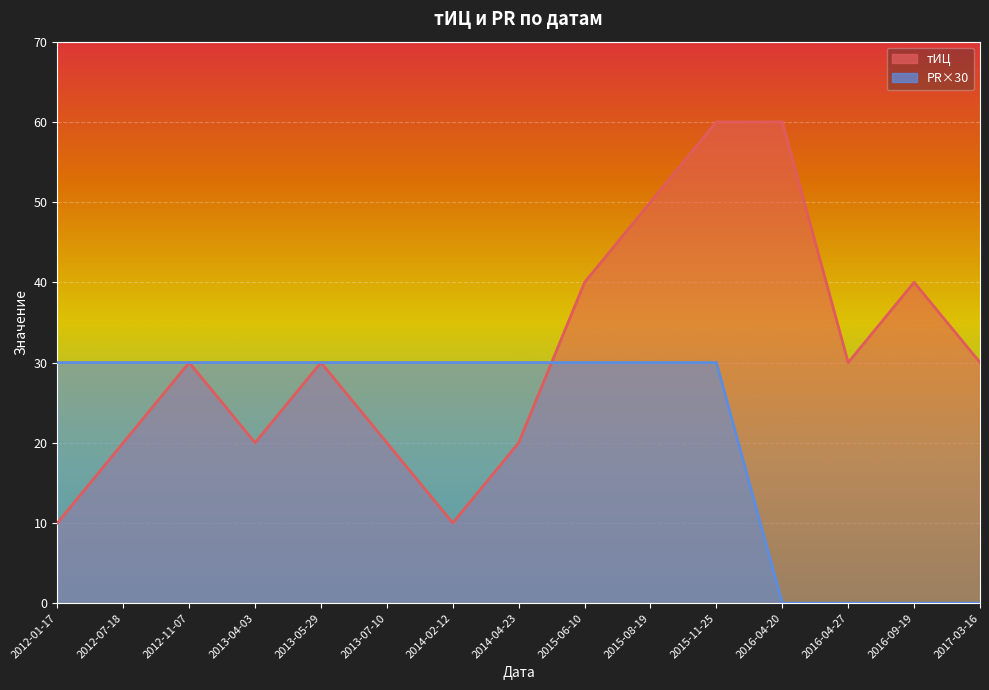

Where is the first local maximum for тИЦ?

2012-11-07